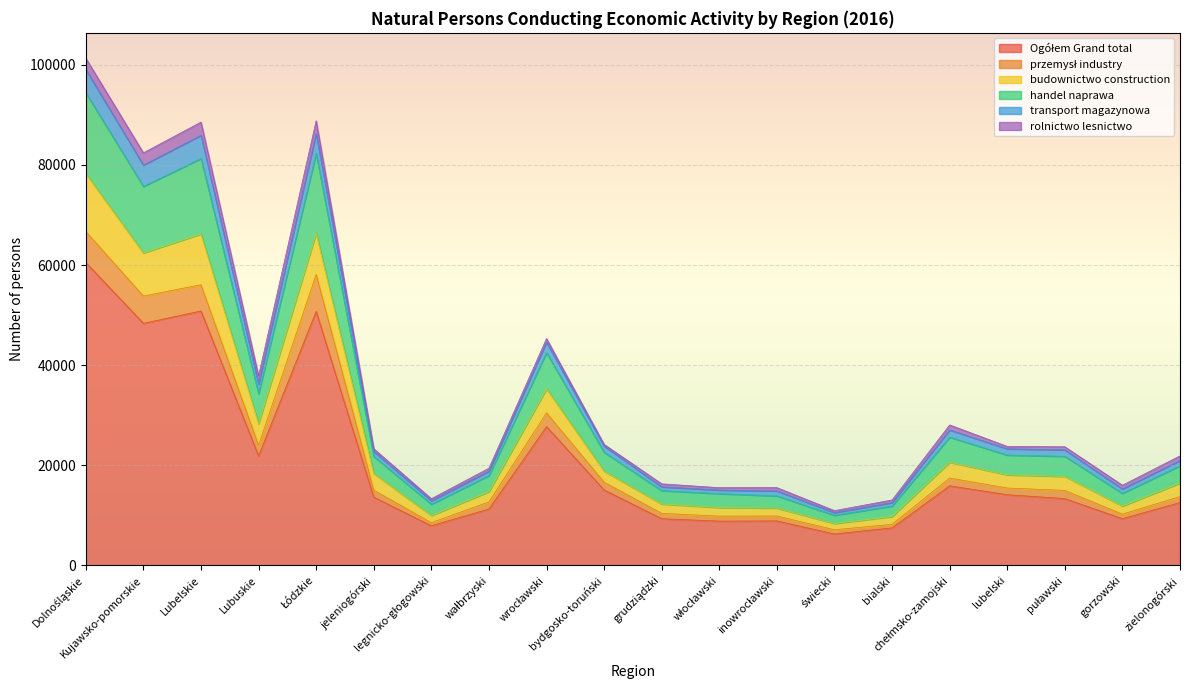

Where is transport magazynowa nearest to the value 54791?

wrocławski